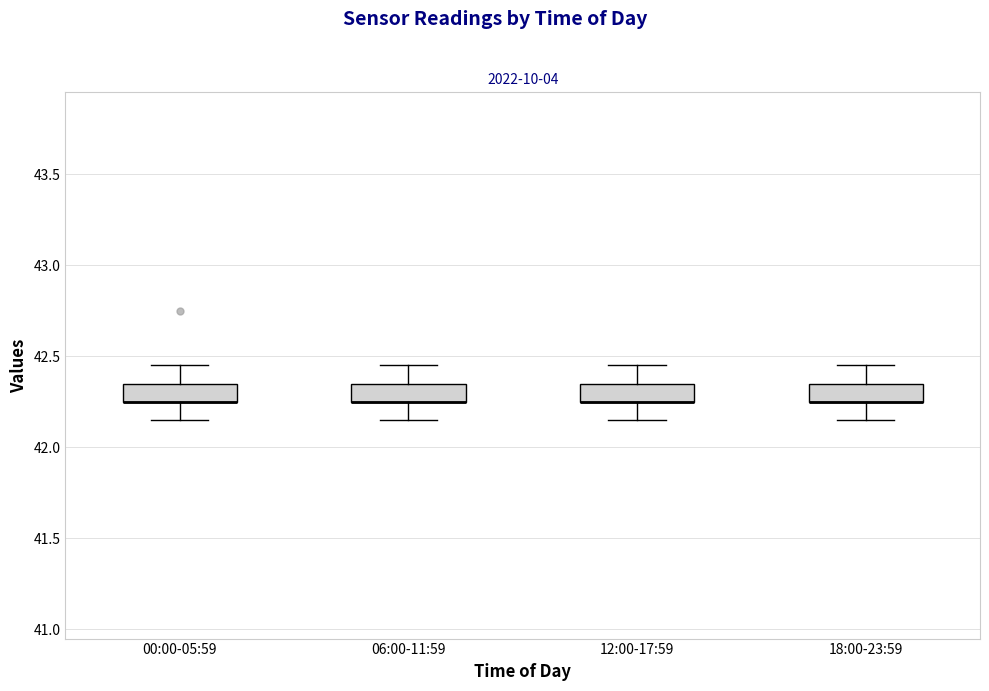

Where does the upper whisker of the box for 18:00-23:59 end on the y-axis? The values are not printed on the chart, so give them approximately, as read against the axis.

42.45